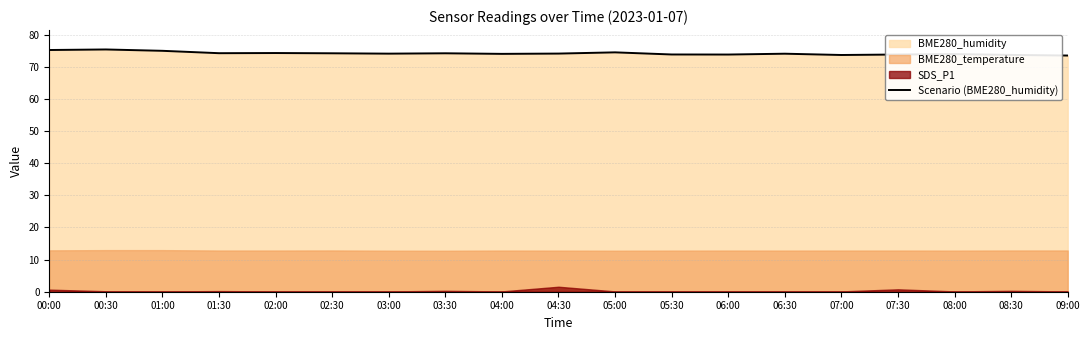

What is the sum of all values?

1409.0